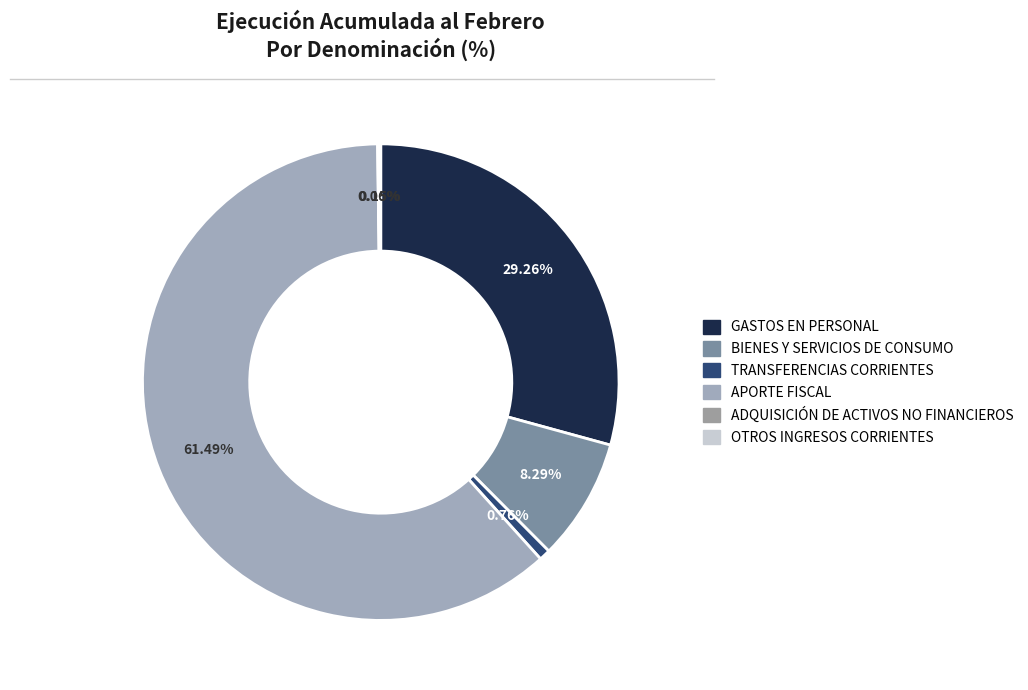

How many segments does this pie chart have?

6